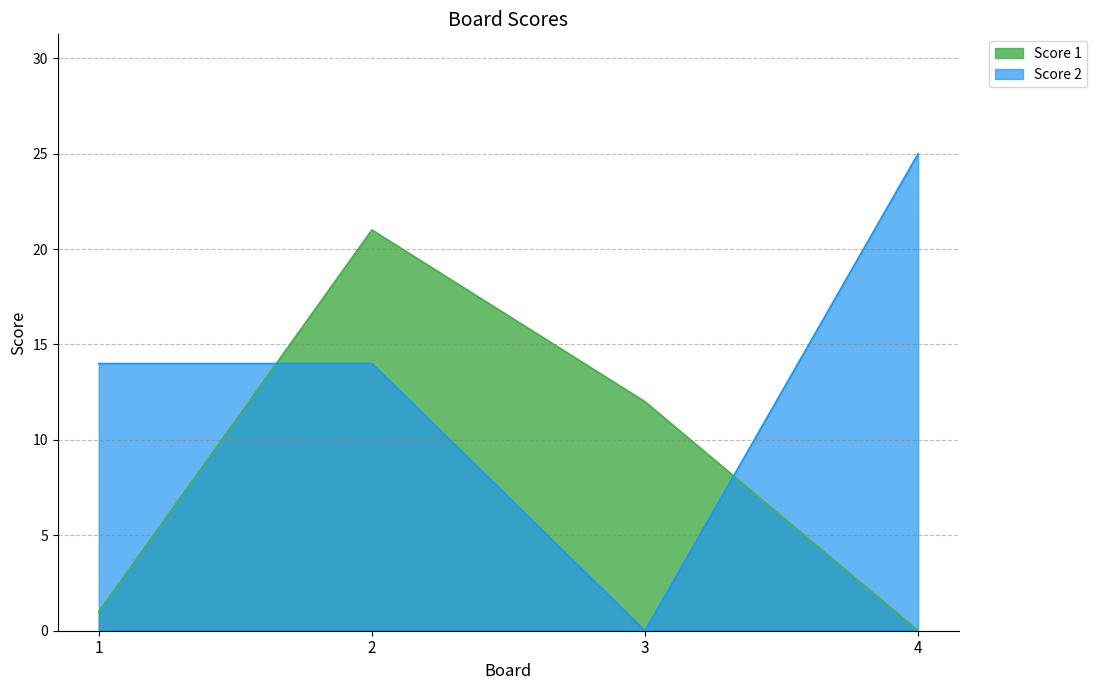

Reading left to right, list all the values displayed in this chart.

Score 1: 1=1	2=21	3=12	4=0
Score 2: 1=14	2=14	3=0	4=25